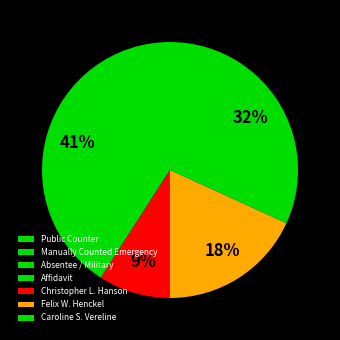

Which slice is the largest?

Public Counter